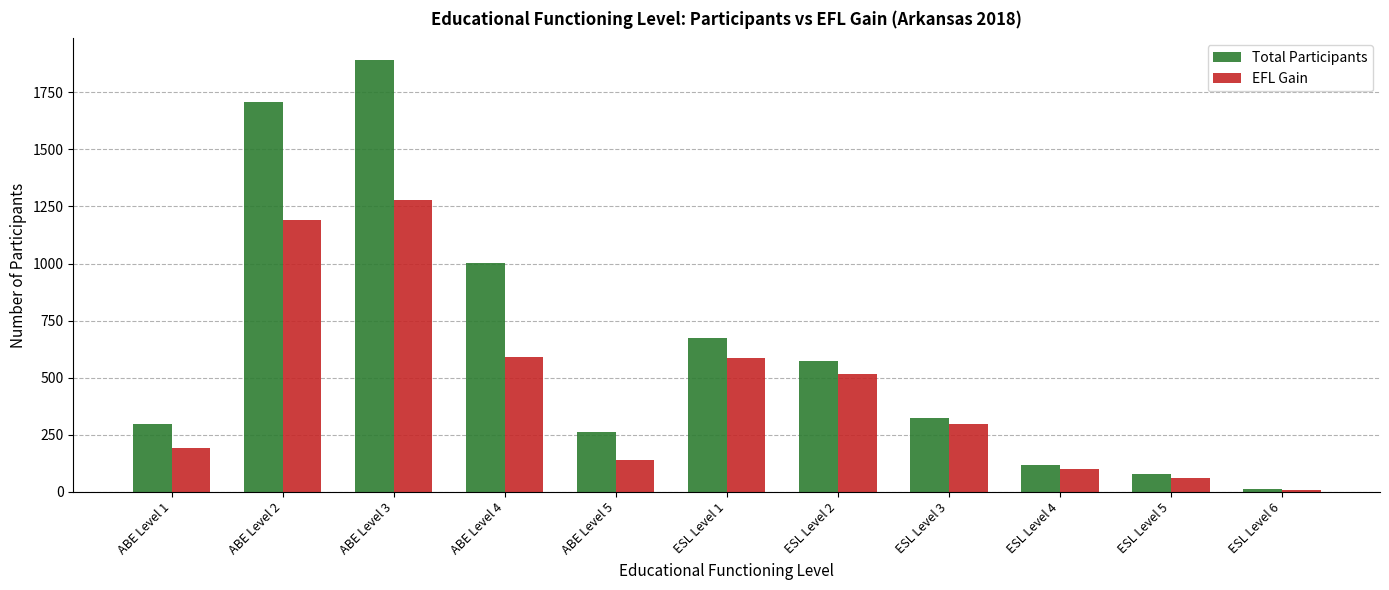

The value of Total Participants at ESL Level 3 is 323. True or false?

True